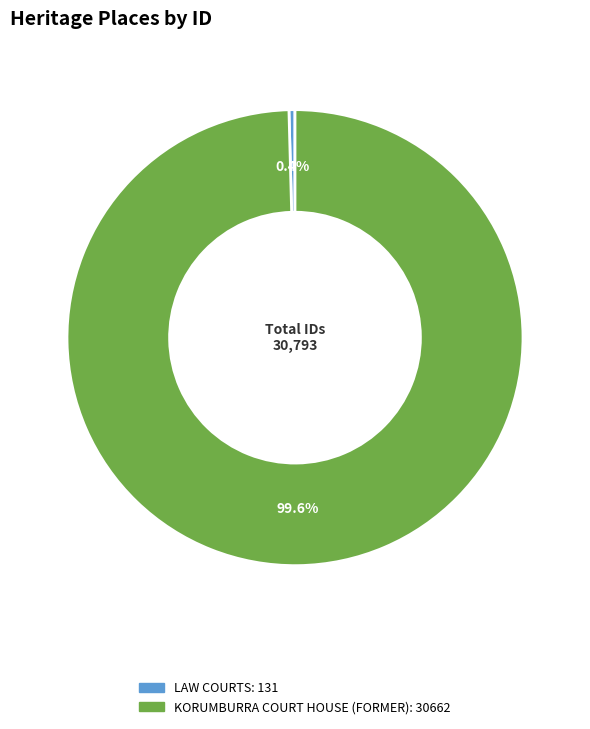

What is the largest slice in the pie chart?

KORUMBURRA COURT HOUSE (FORMER)